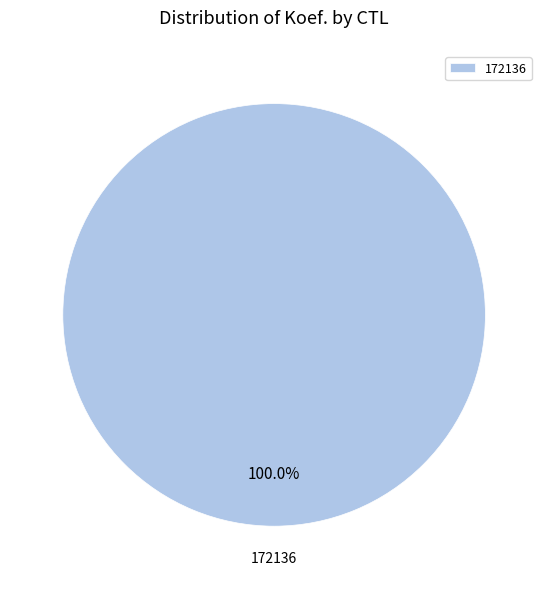

Which slice represents more than half of the pie?

172136